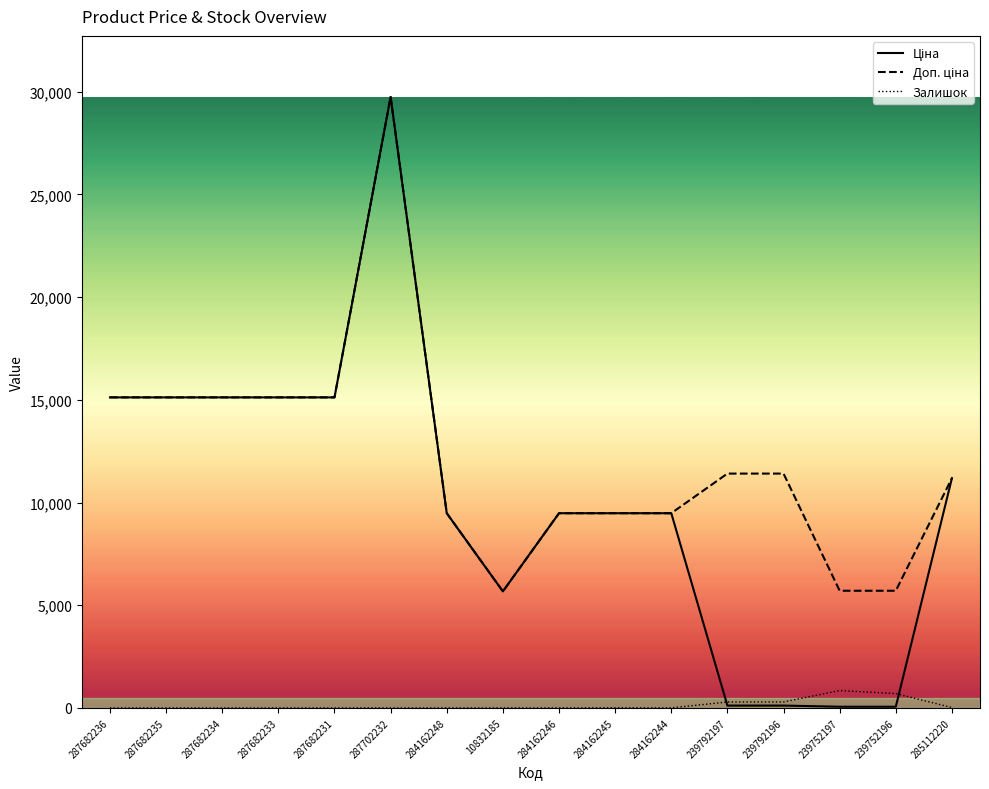

At which category is the sum across all series the highest?

287702232